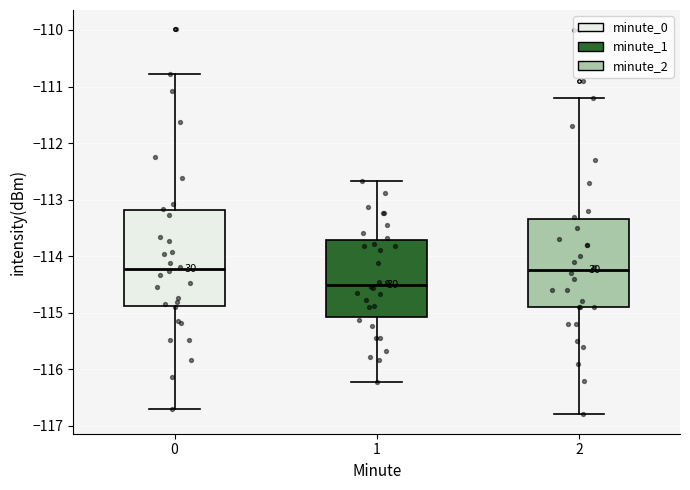

Where does the upper whisker of the box at x = 0 end on the y-axis? The values are not printed on the chart, so give them approximately, as read against the axis.

-110.8